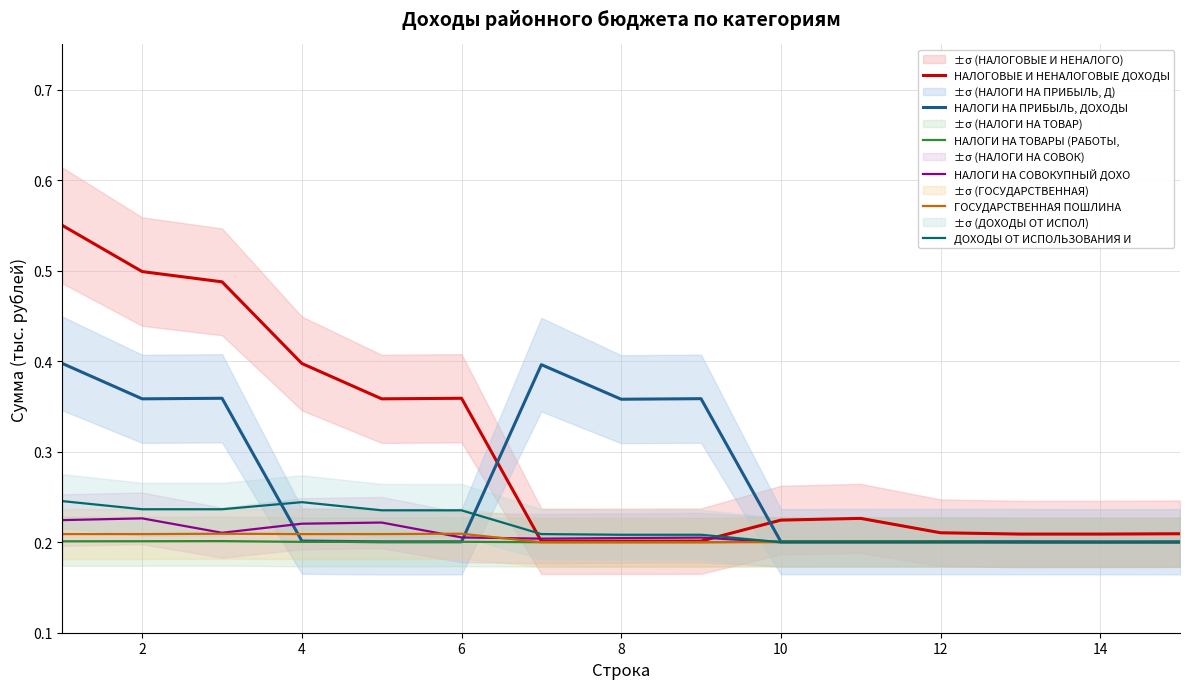

The value of НАЛОГИ НА ТОВАРЫ (РАБОТЫ, at 8 is 0.1. True or false?

False